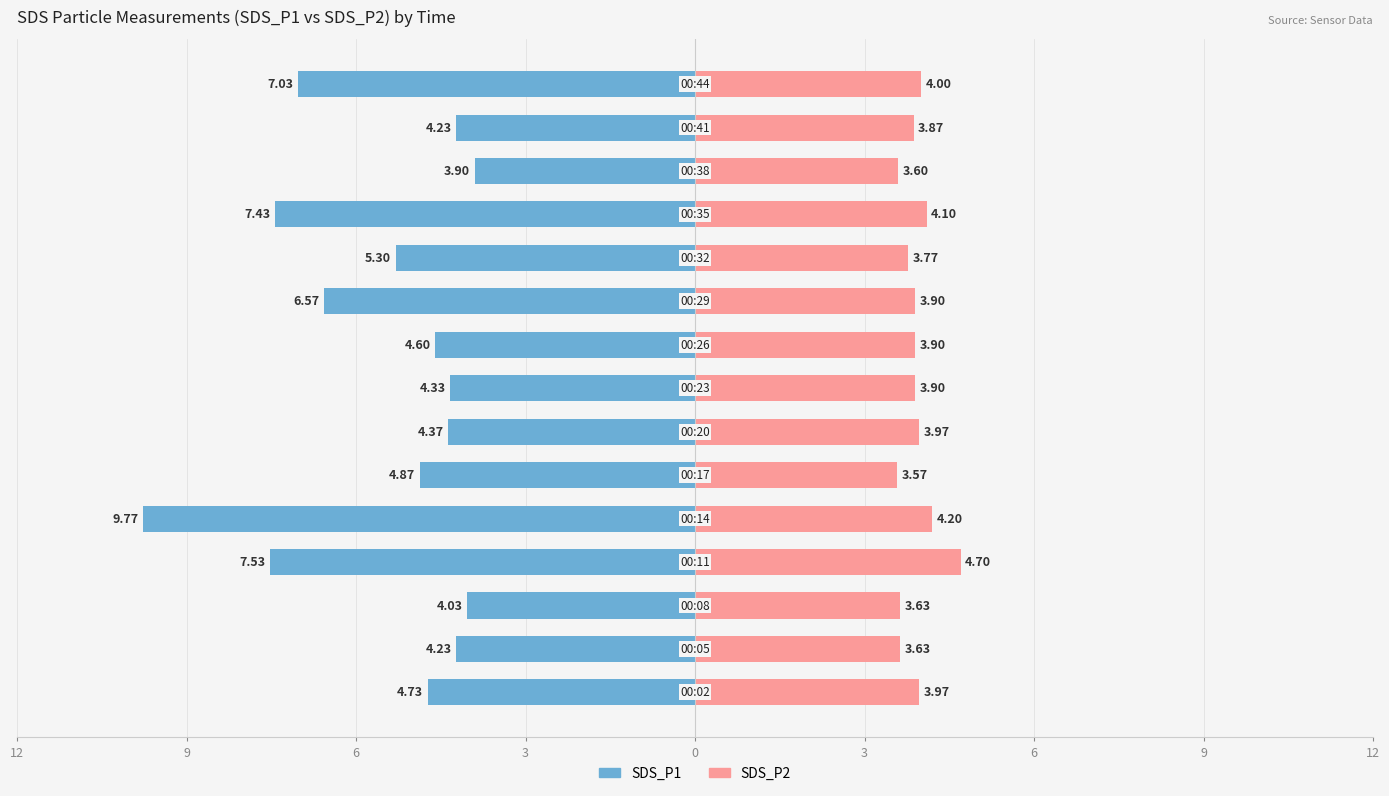

What is the minimum value for SDS_P2?

3.6